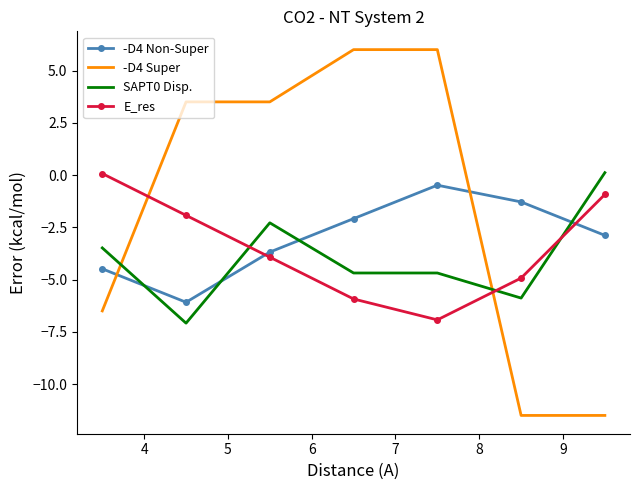

True or false: SAPT0 Disp. and -D4 Non-Super cross at least once.

True